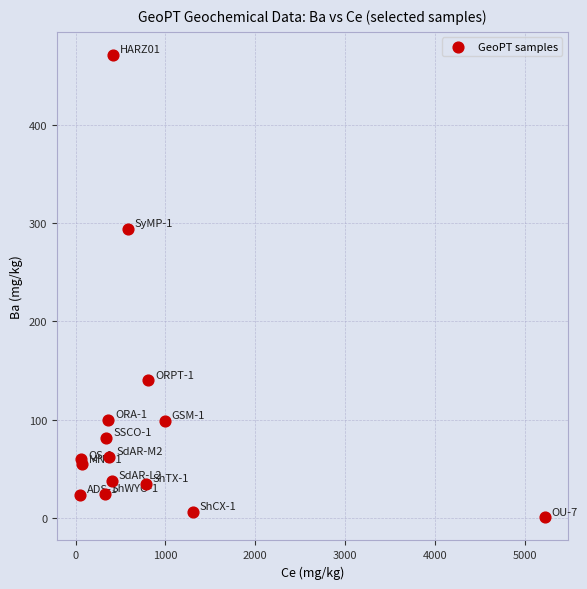

What Y value in the scatter plot is closest to 235?

293.8